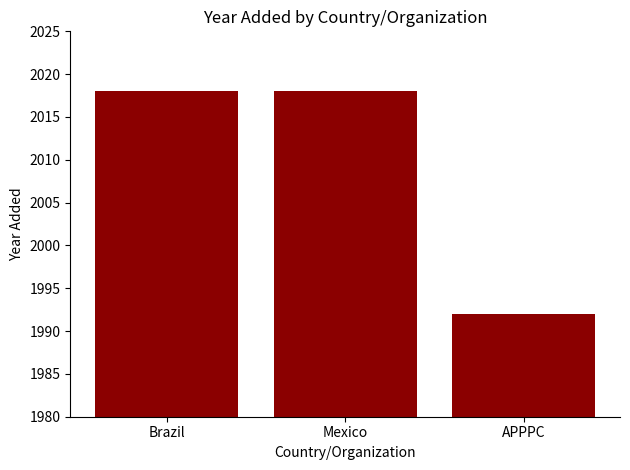

What is the label of the 1st bar from the left?

Brazil